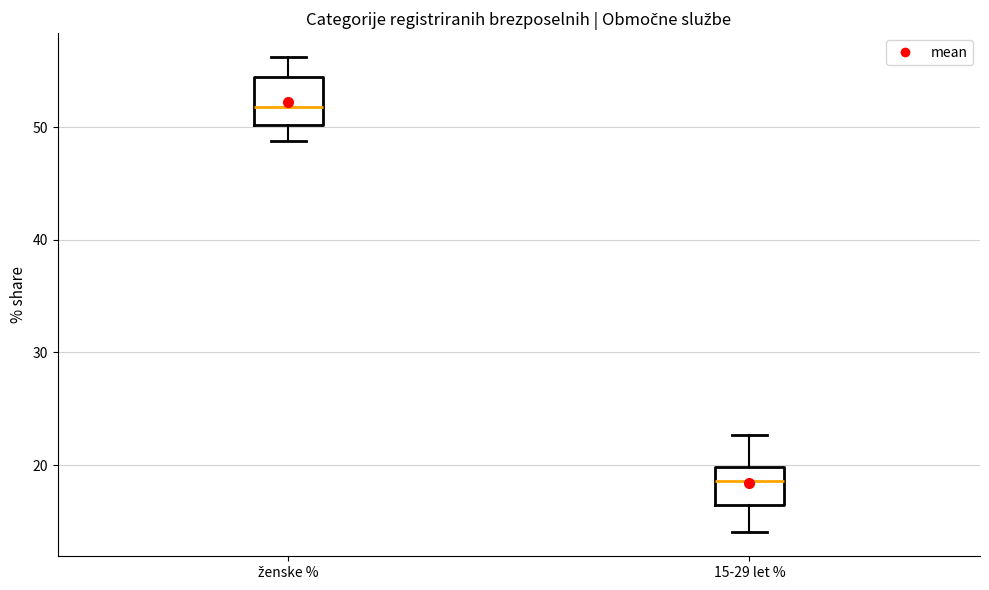

Which box's median line is the highest?

ženske %